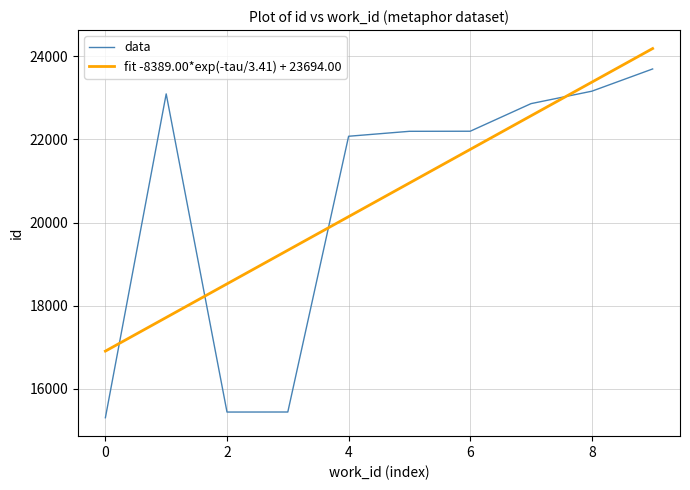

What is the difference between the maximum and minimum values in the fit -8389.00*exp(-tau/3.41) + 23694.00 series?

7278.1